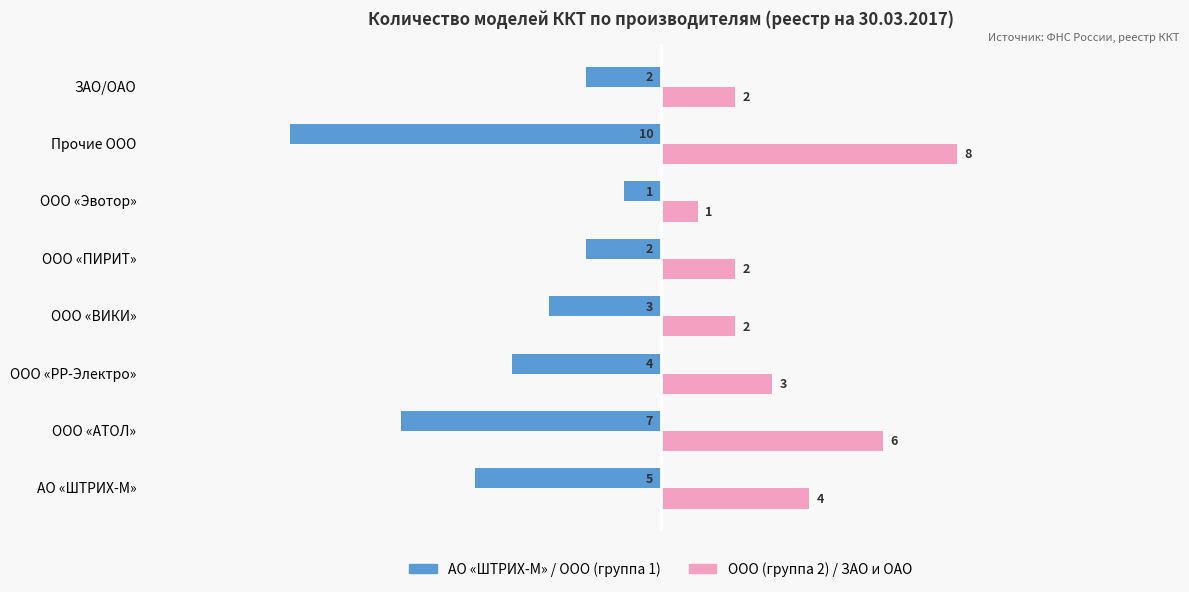

What is the difference between the highest and lowest values at Прочие ООО?

18